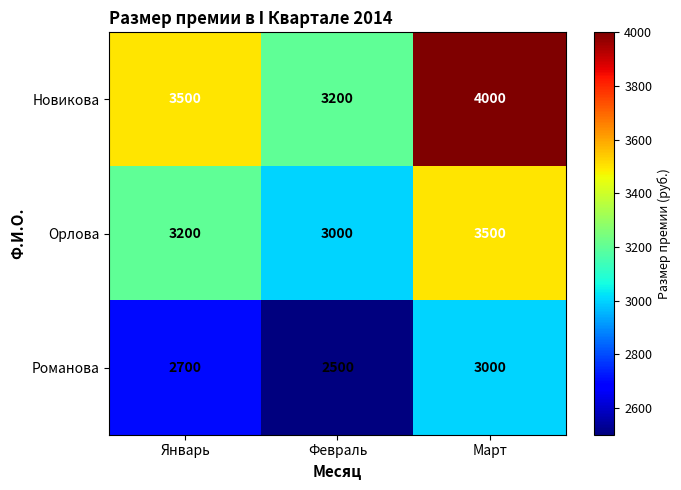

Which series has the largest total across all categories?

Новикова